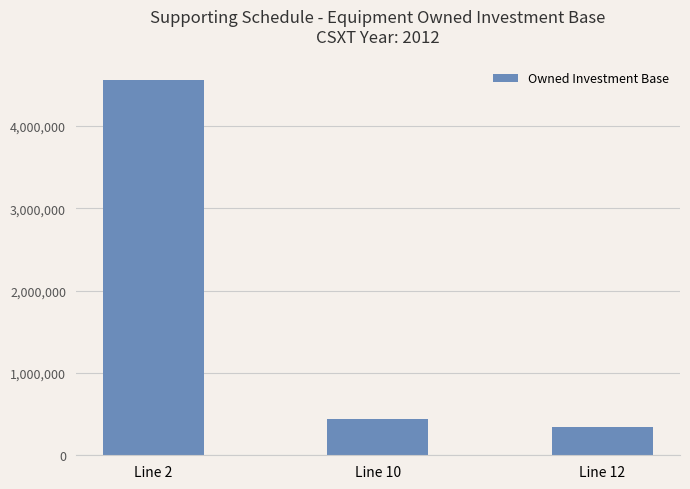

What is the minimum value shown in the chart?

348187